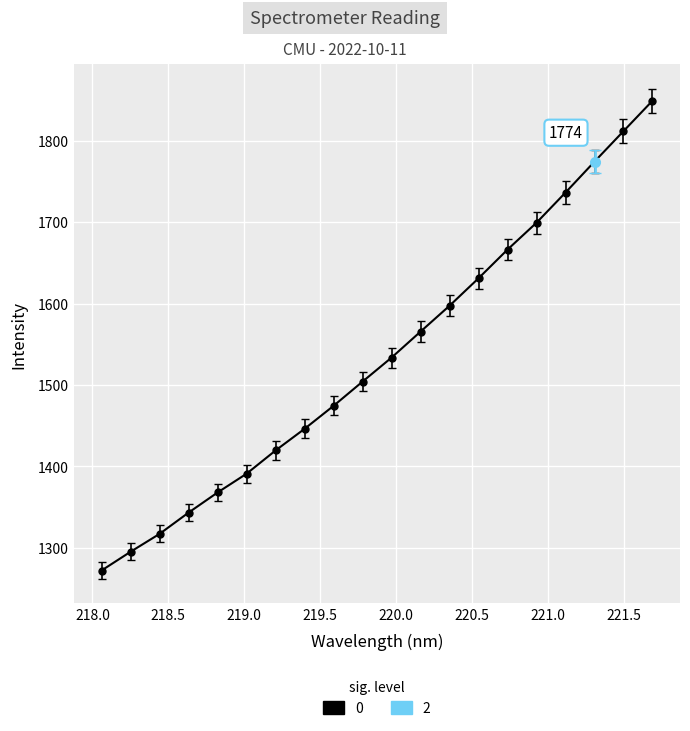

What is the label of the 16th point from the right?

218.8244